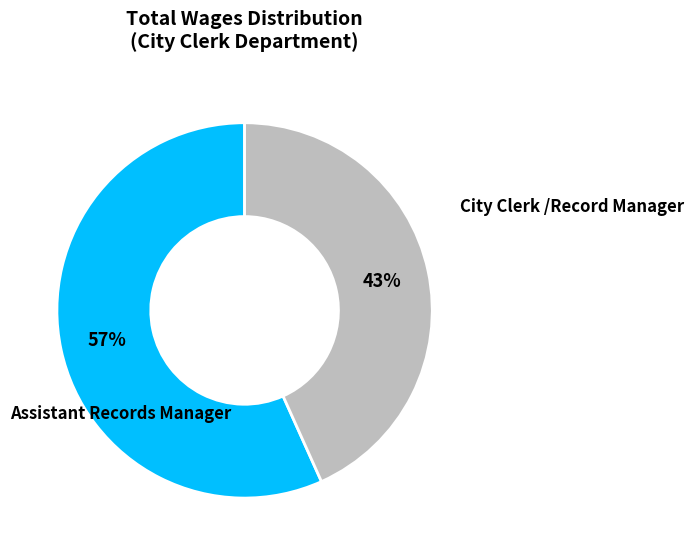

To the nearest percent, what is the average slice percentage?

50%